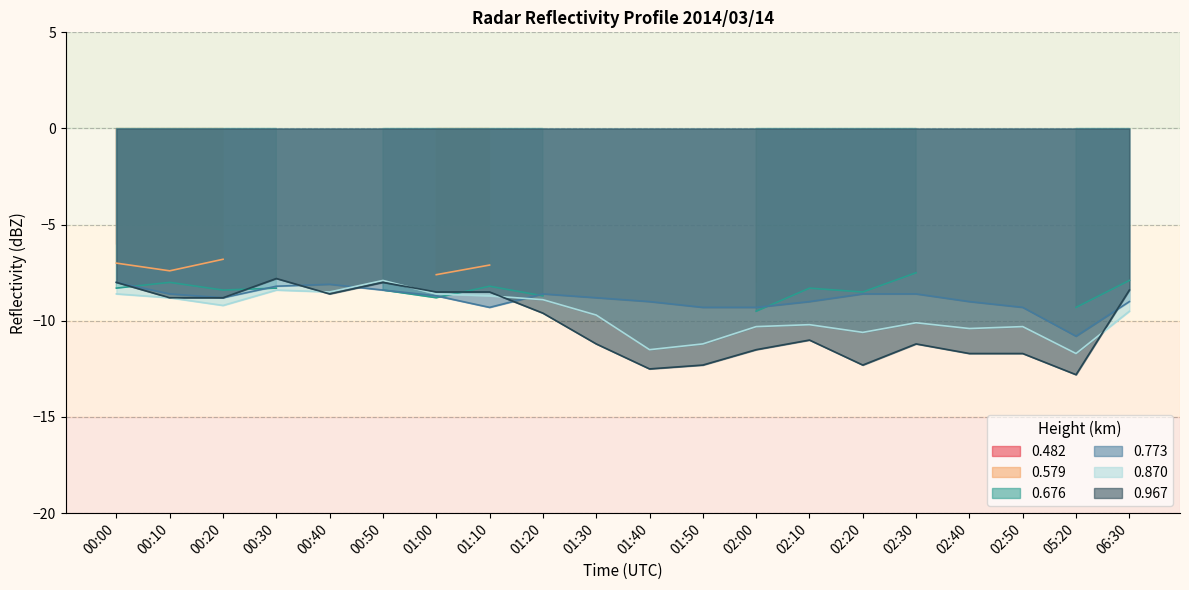

At which label does 0.870 first exceed -9?

00:00